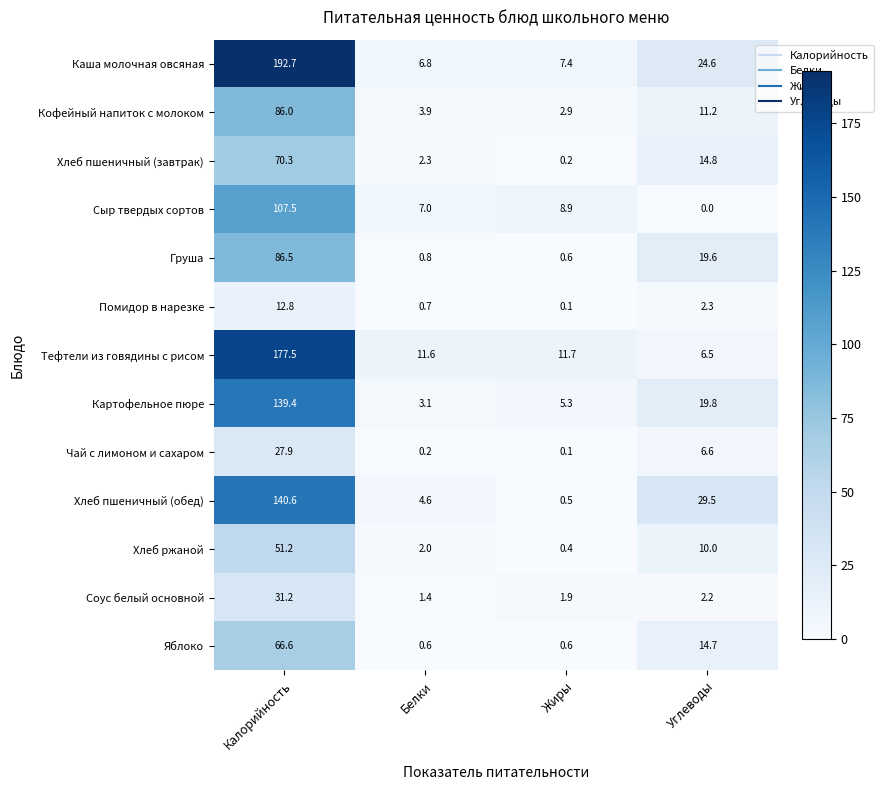

What is the average value of the Соус белый основной series?

9.2